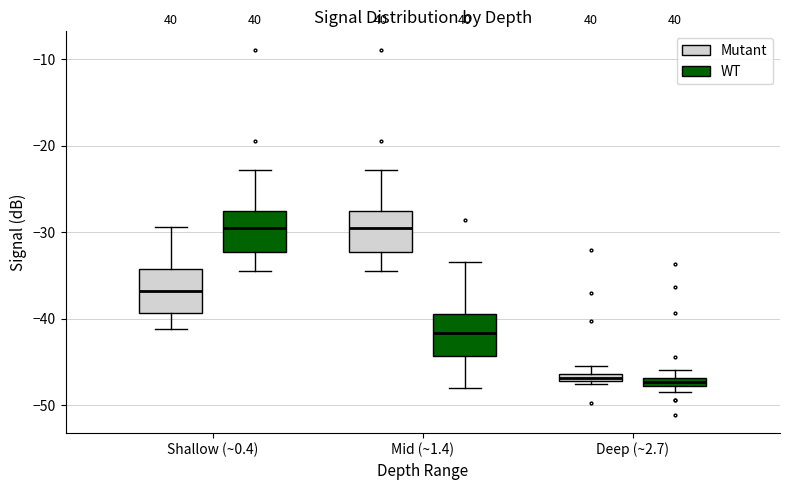

Where is the lower edge of the box for Shallow (~0.4) (Mutant) on the y-axis? The values are not printed on the chart, so give them approximately, as read against the axis.

-39